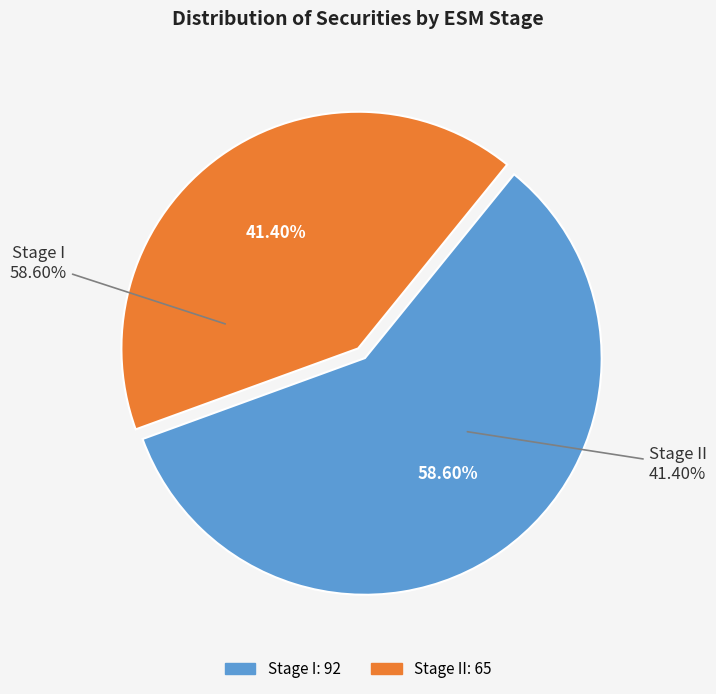

To the nearest percent, what percentage of the pie is Stage I?

59%